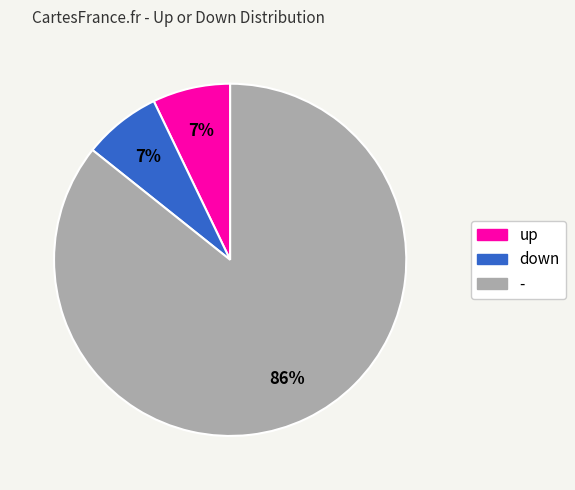

How many slices are in this pie chart?

3